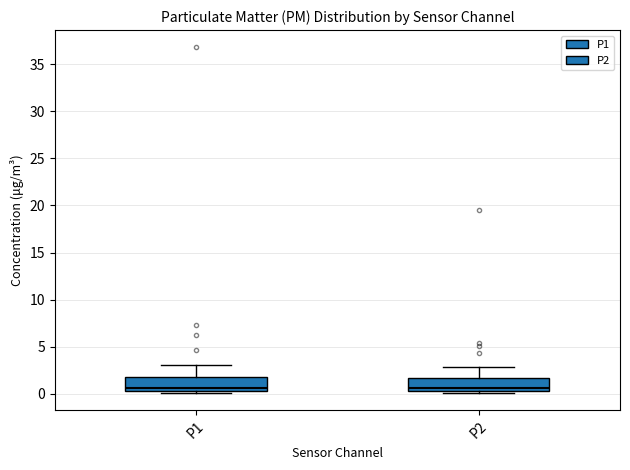

Where does the upper whisker of the box for P2 end on the y-axis? The values are not printed on the chart, so give them approximately, as read against the axis.

3.0